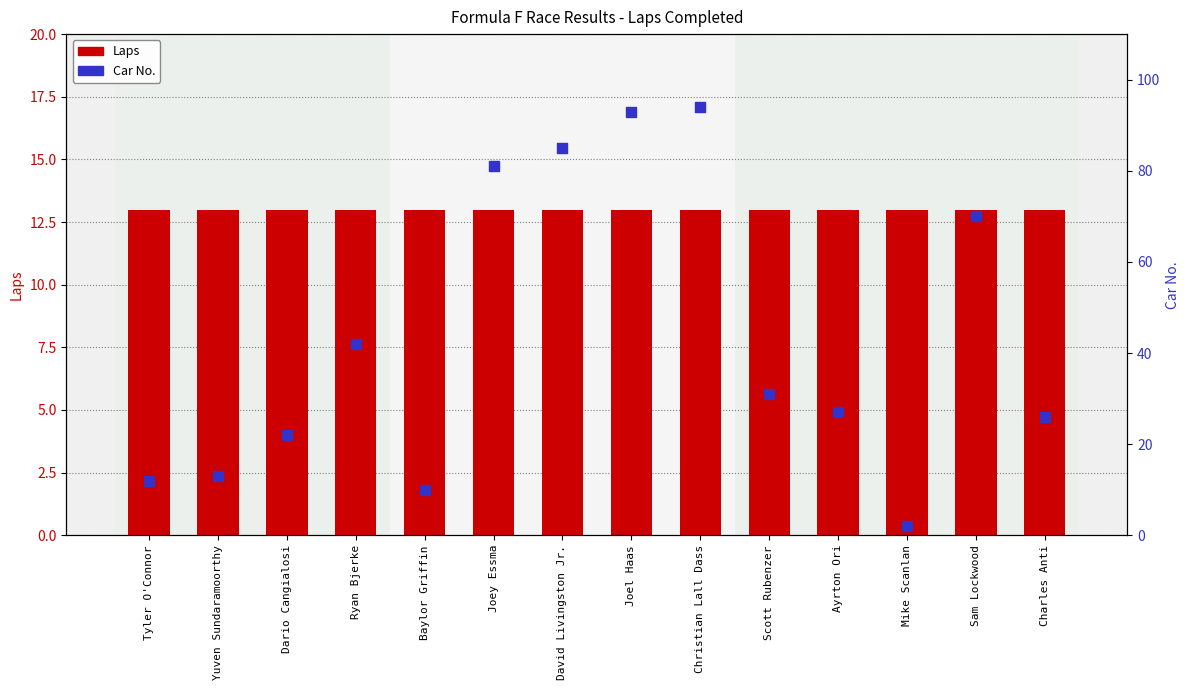

Which series reaches the maximum Y coordinate?

Car No.